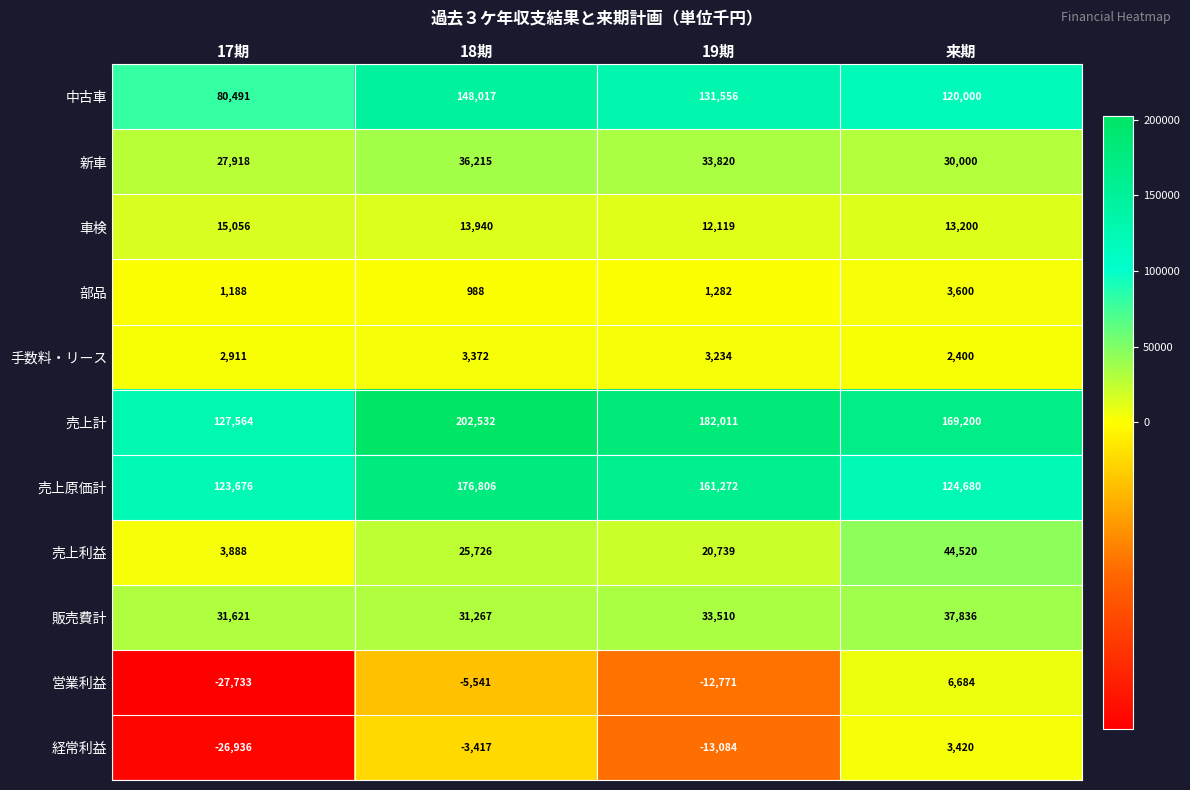

Which label corresponds to the smallest value in the chart?

17期